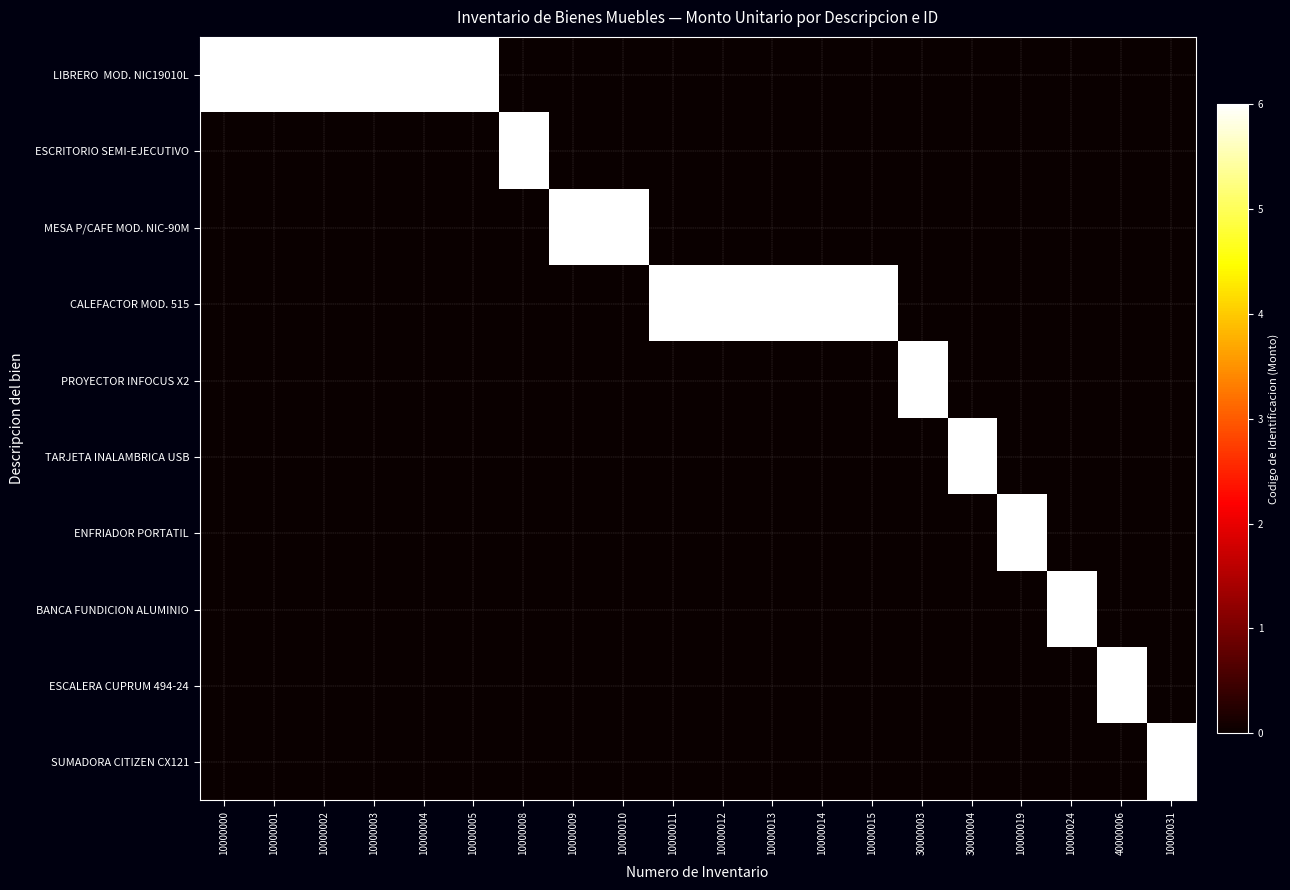

Which has a higher value, 10000000 or 10000019?

10000000